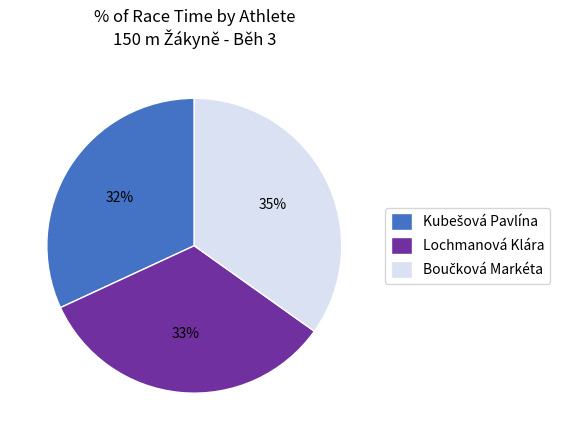

How many slices are in this pie chart?

3